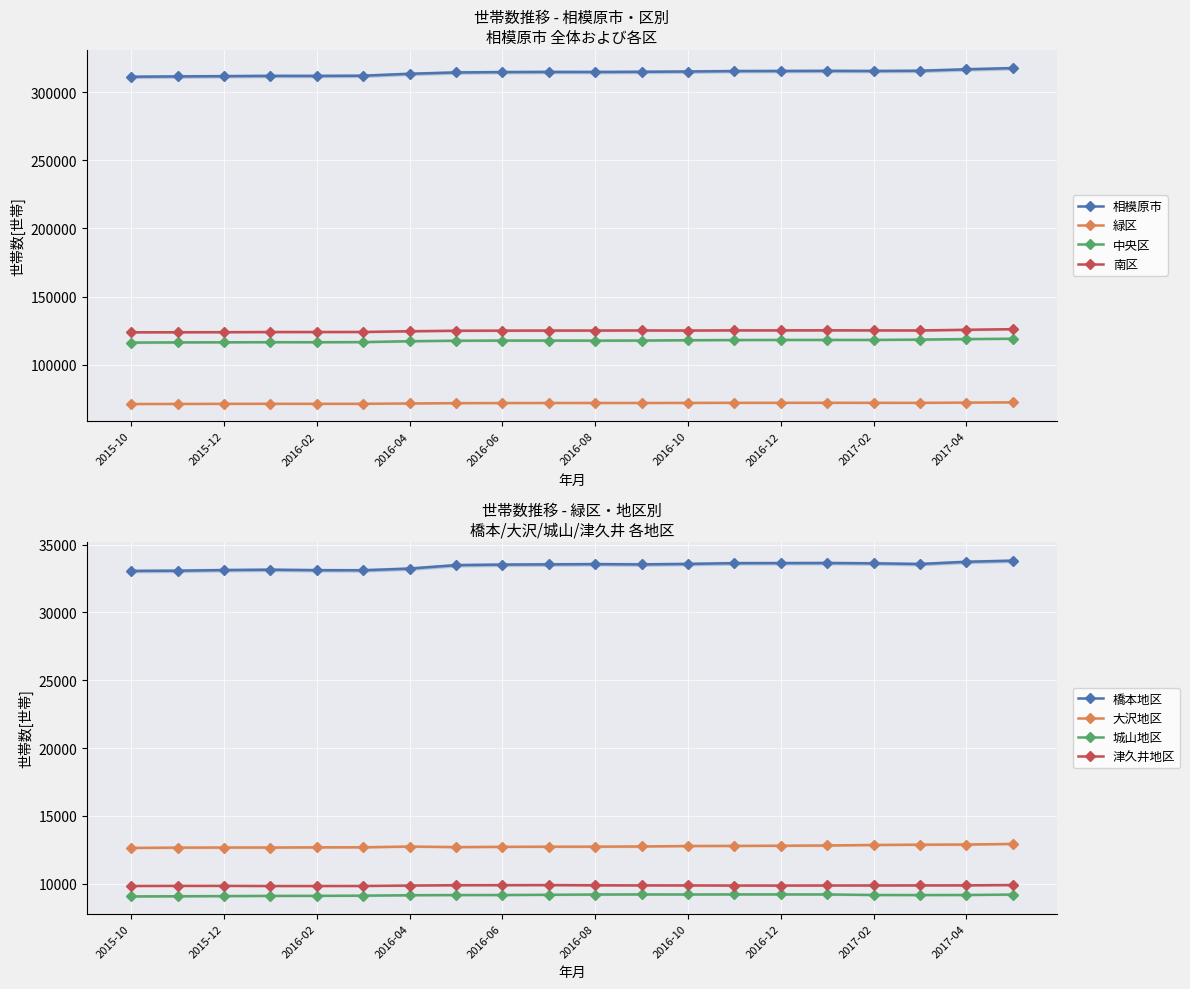

True or false: 緑区 and 相模原市 intersect in this chart.

False